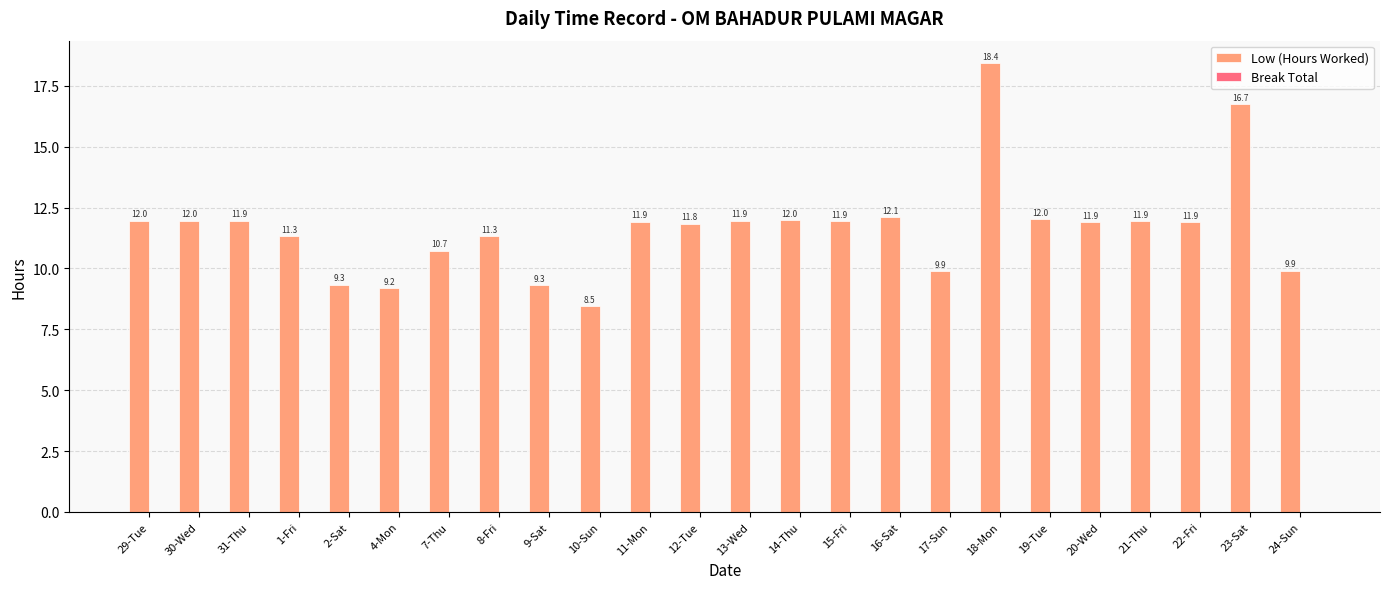

What position from the right is 10-Sun?

15